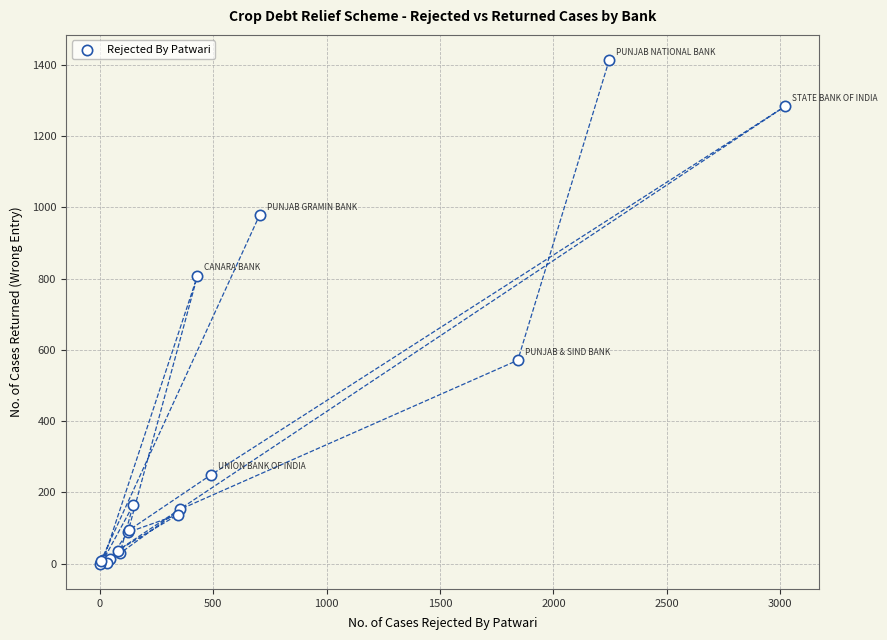

What Y value in the scatter plot is closest to 706?

808